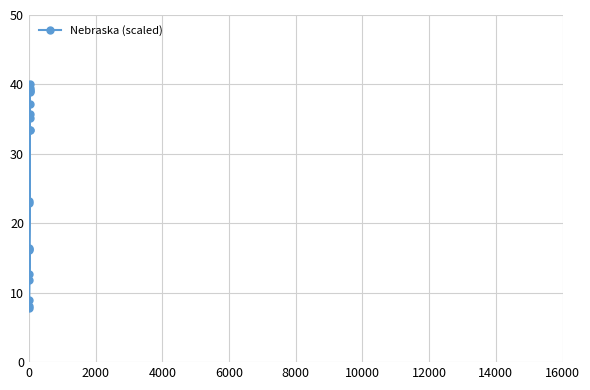

What is the value of the 6th point from the left?

16.5